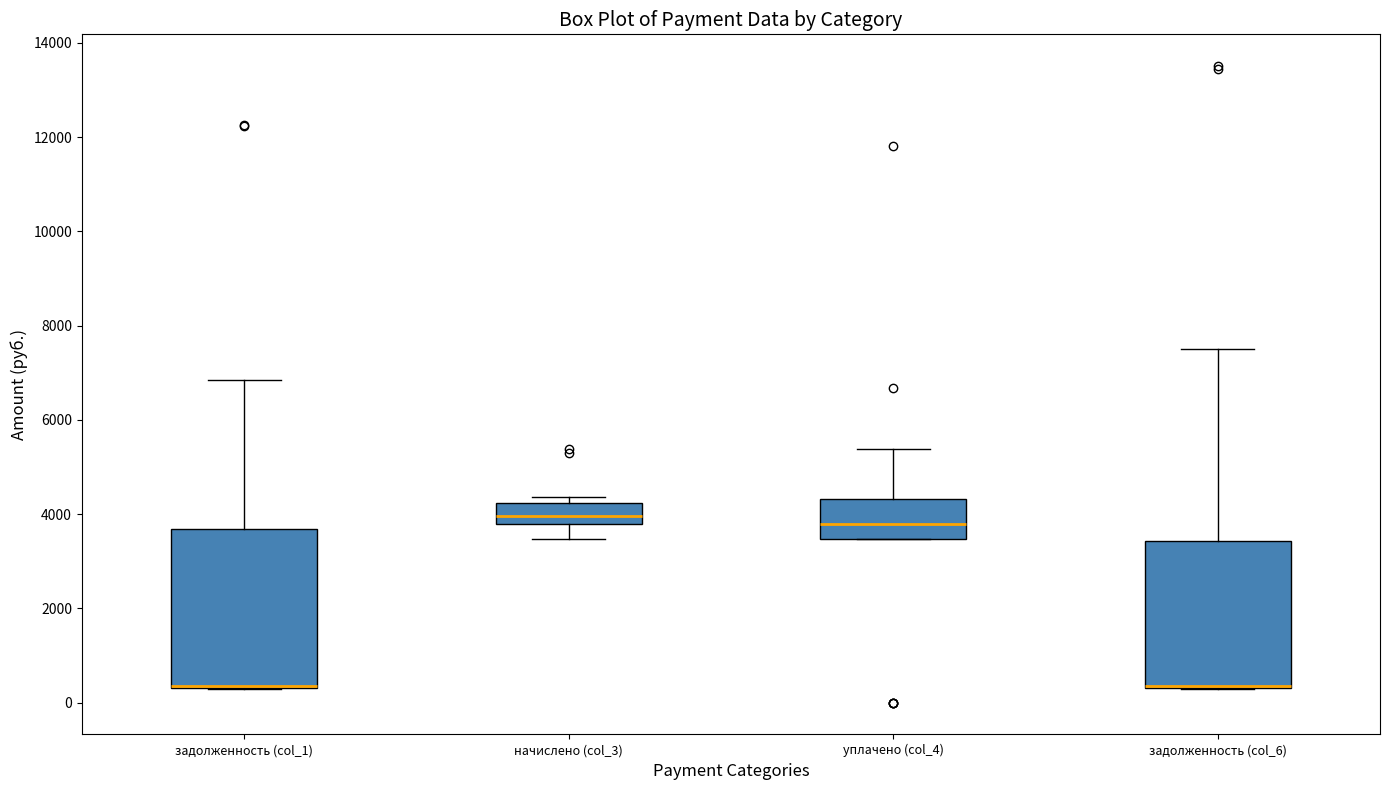

Where is the lower edge of the box for уплачено (col_4) on the y-axis? The values are not printed on the chart, so give them approximately, as read against the axis.

3400